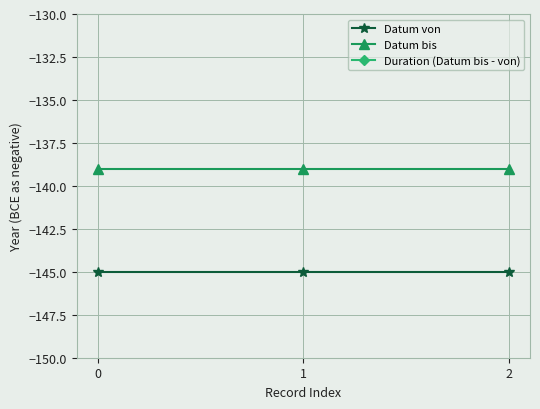

Which series has the largest range (max minus min)?

Datum von